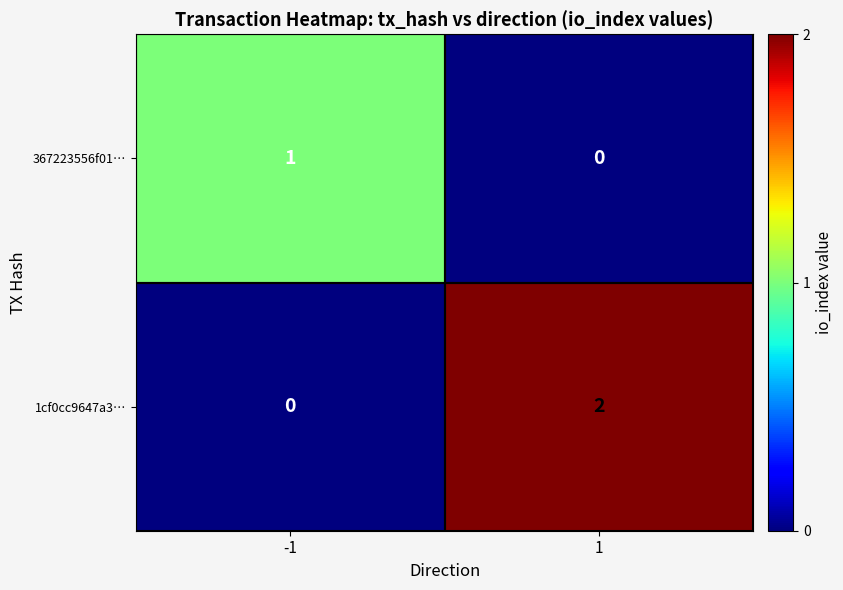

Which series has the largest total across all categories?

1cf0cc9647a3…